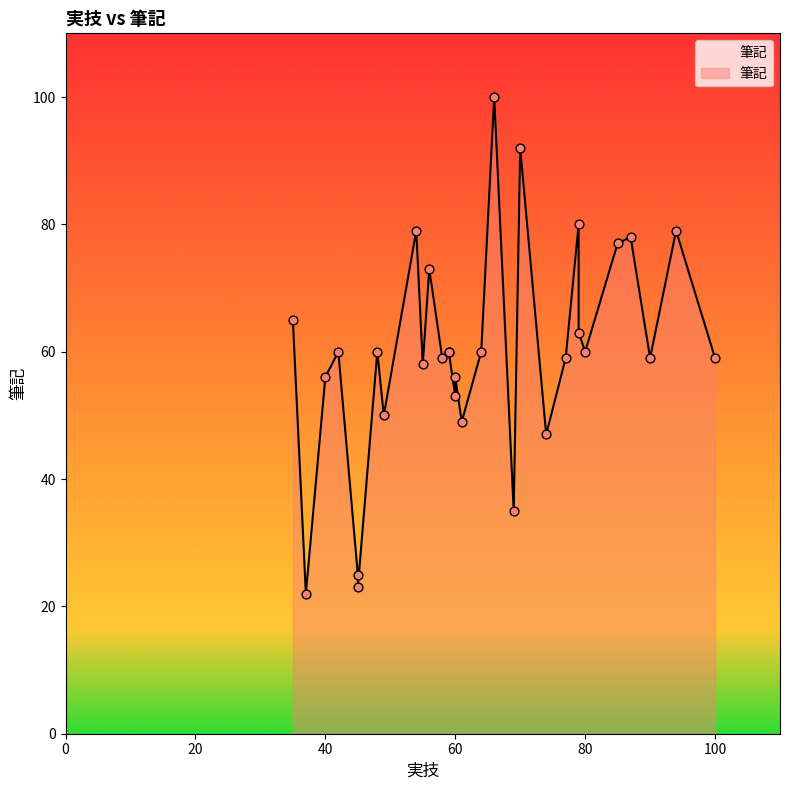

Approximately how many times larger is the value at 42 compared to 60?

1.0